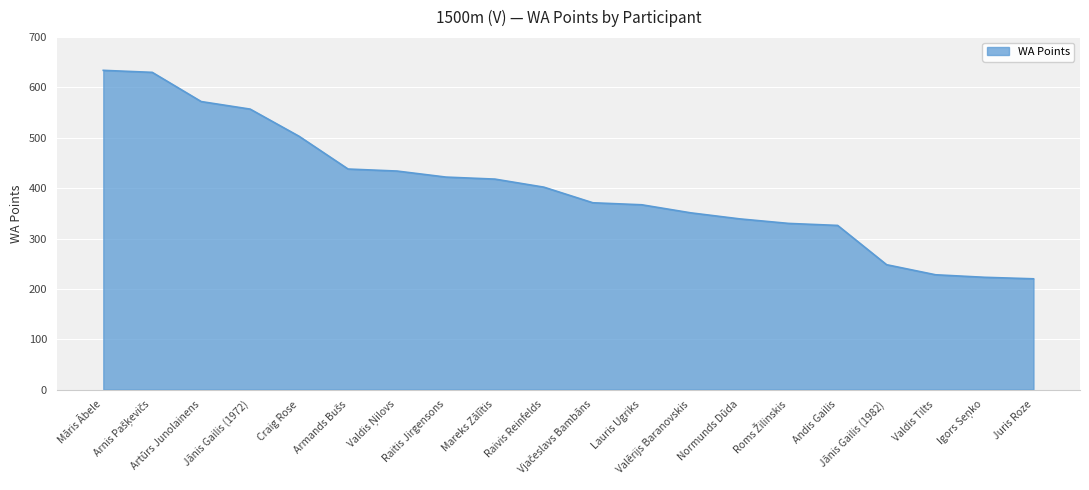

Reading right to left, transcribe all the data shown in this chart.

220	223	228	248	326	330	339	351	367	371	402	418	422	434	438	503	557	572	630	634